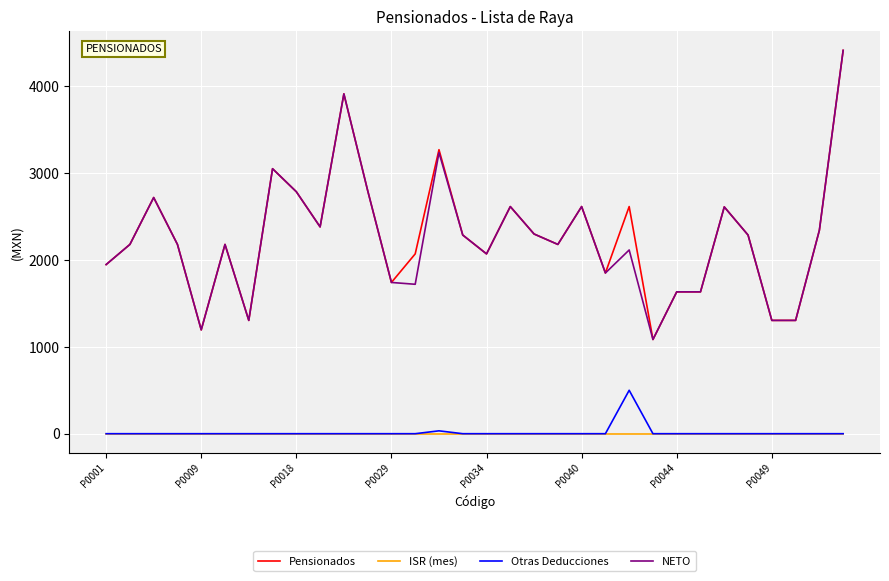

What is the lowest value of the NETO series?

1085